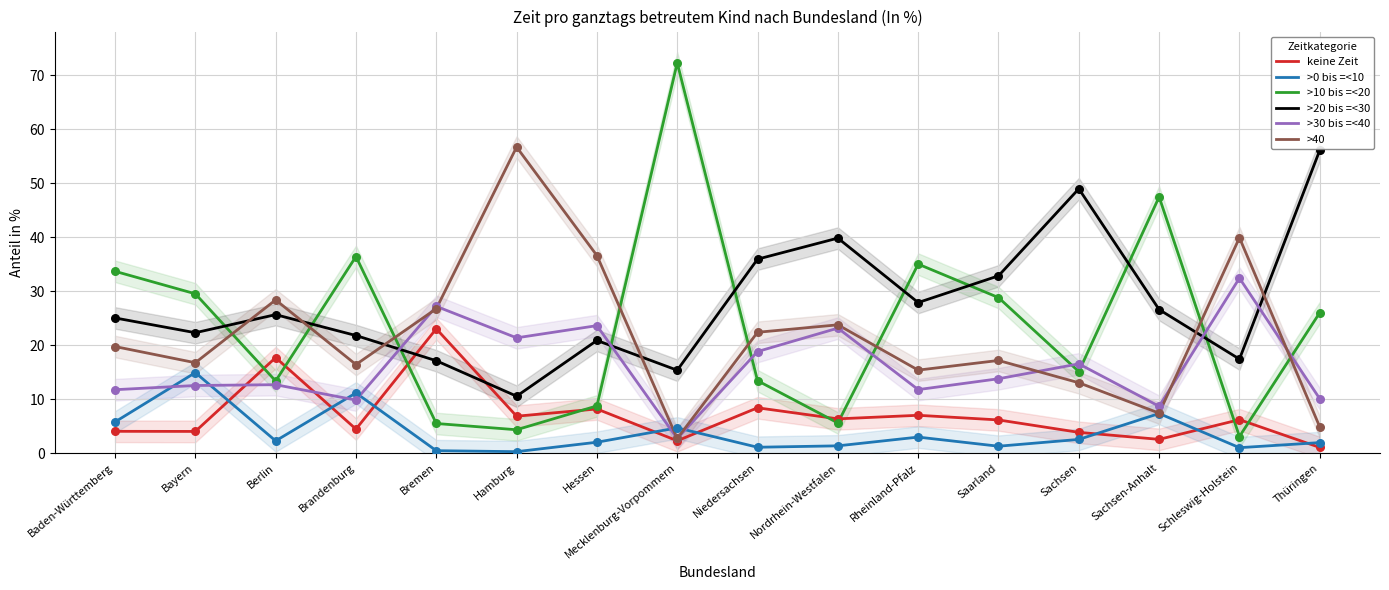

At which category is the sum across all series the highest?

Baden-Württemberg